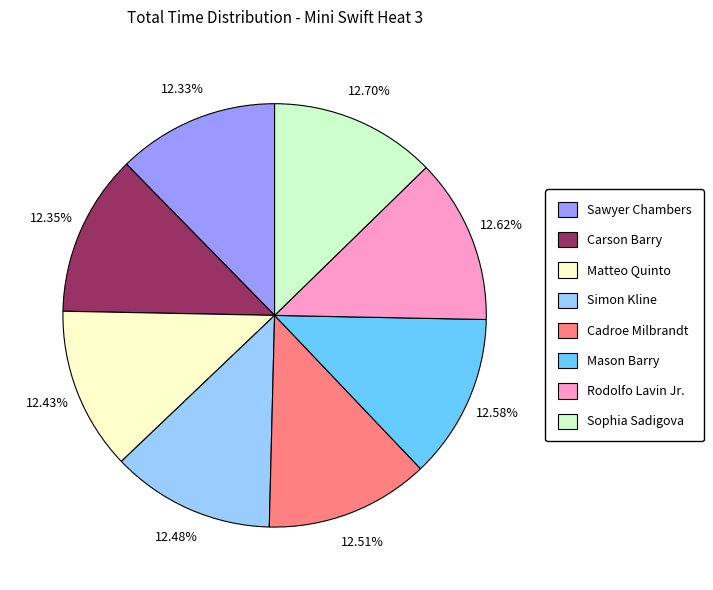

Is Mason Barry the majority of the pie?

No